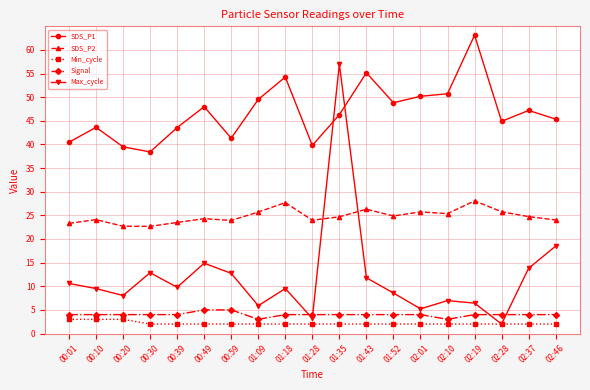

The SDS_P1 series shows 25.6 at 02:10. True or false?

False